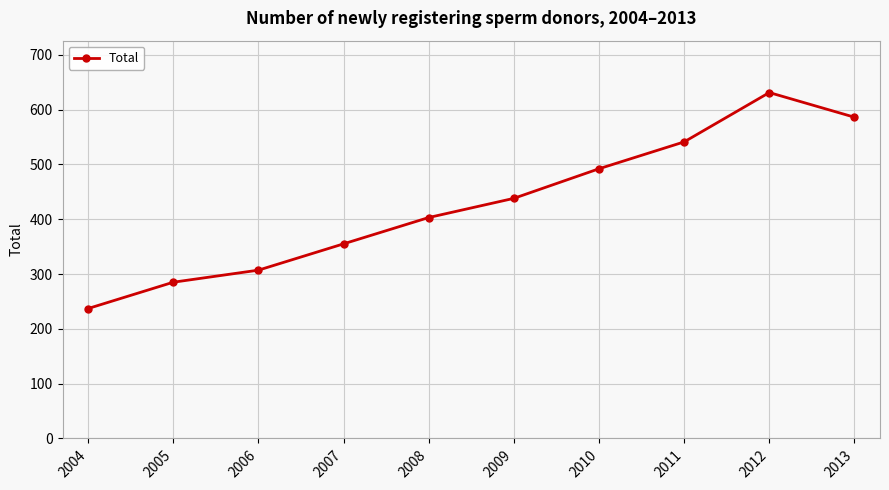

Reading left to right, transcribe all the data shown in this chart.

237	285	307	355	403	438	492	541	631	586